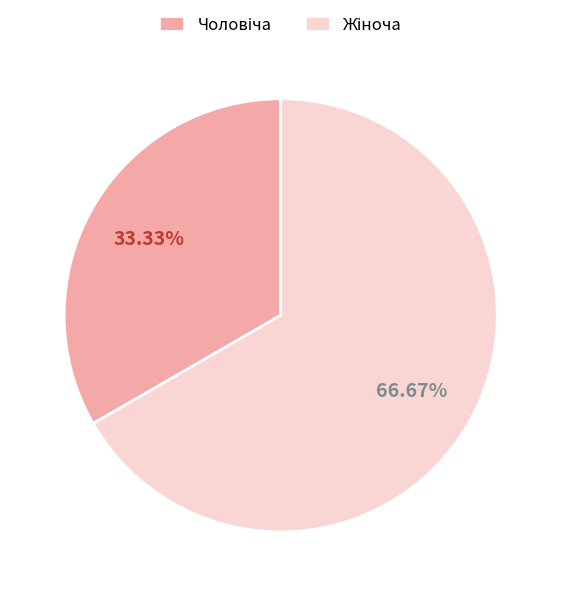

Is there a majority slice in this chart?

Yes